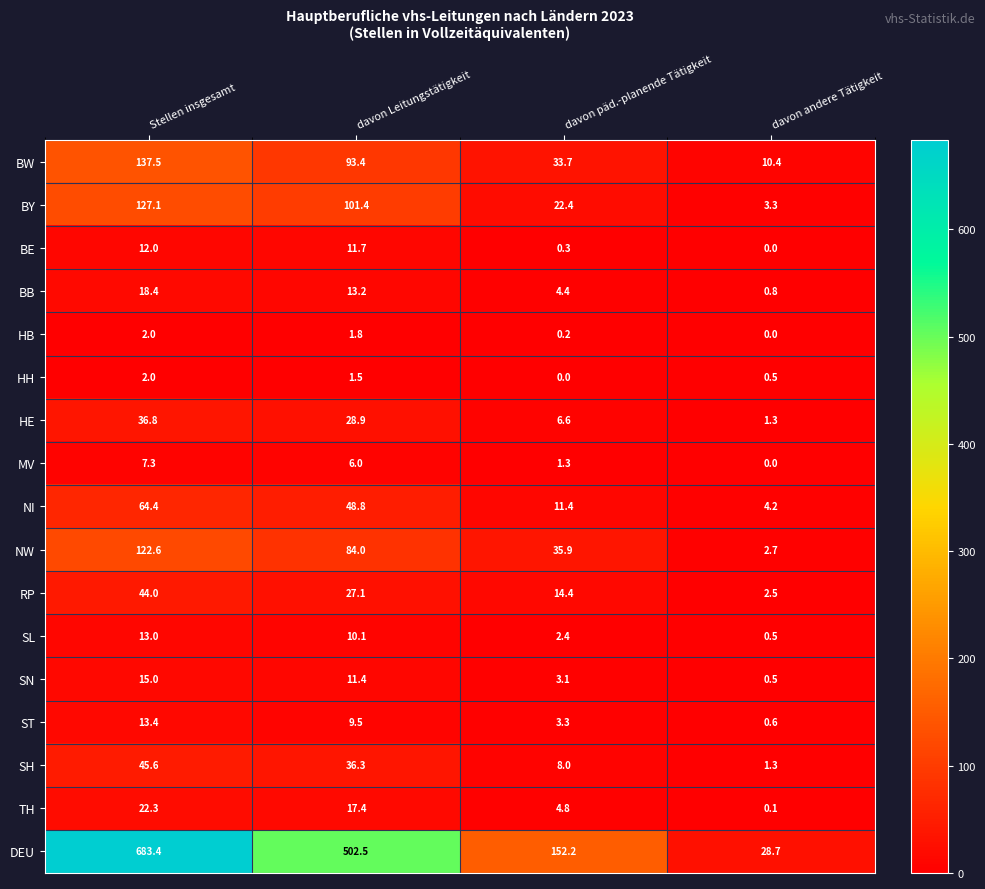

True or false: TH has a value of 0.1 at davon andere Tätigkeit.

True